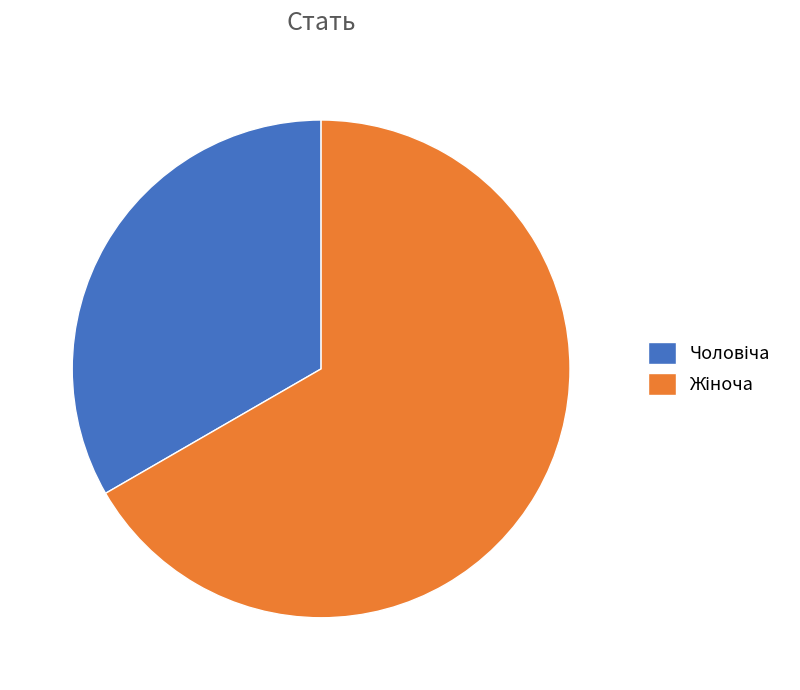

Count the number of slices in the pie.

2